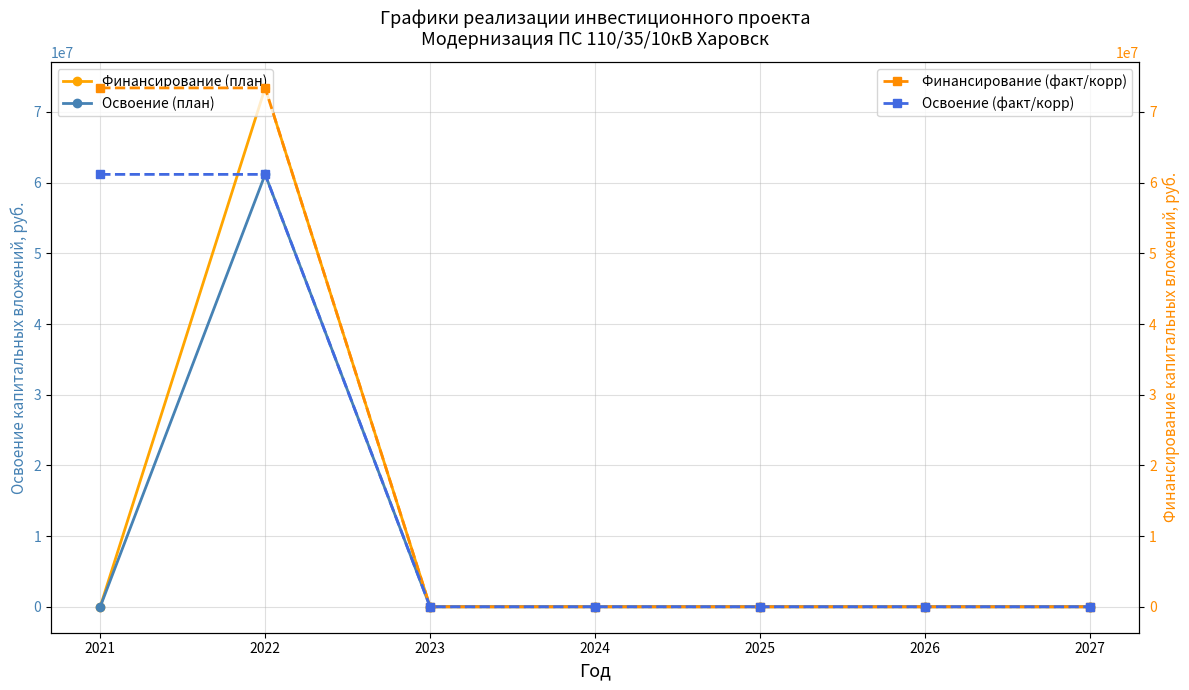

The Финансирование (факт/корр) series shows 73405807 at 2021. True or false?

True